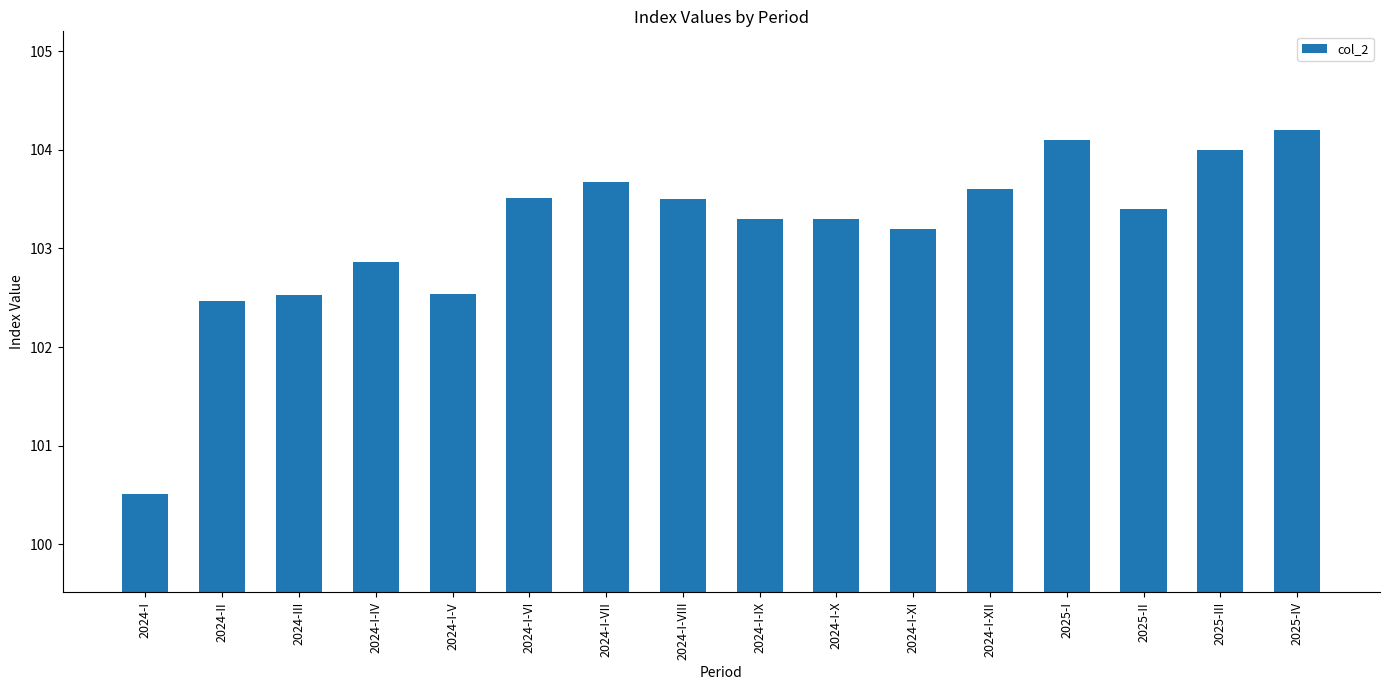

Reading left to right, transcribe all the data shown in this chart.

100.5	102.5	102.5	102.9	102.5	103.5	103.7	103.5	103.3	103.3	103.2	103.6	104.1	103.4	104.0	104.2